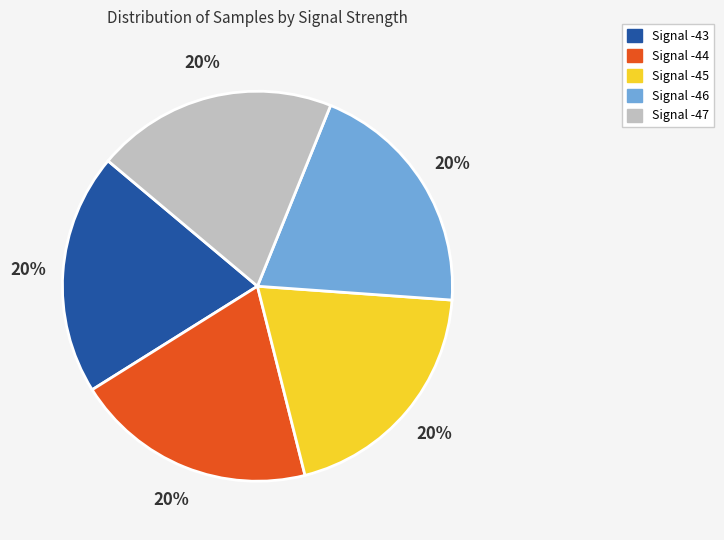

Does any single category account for the majority?

No